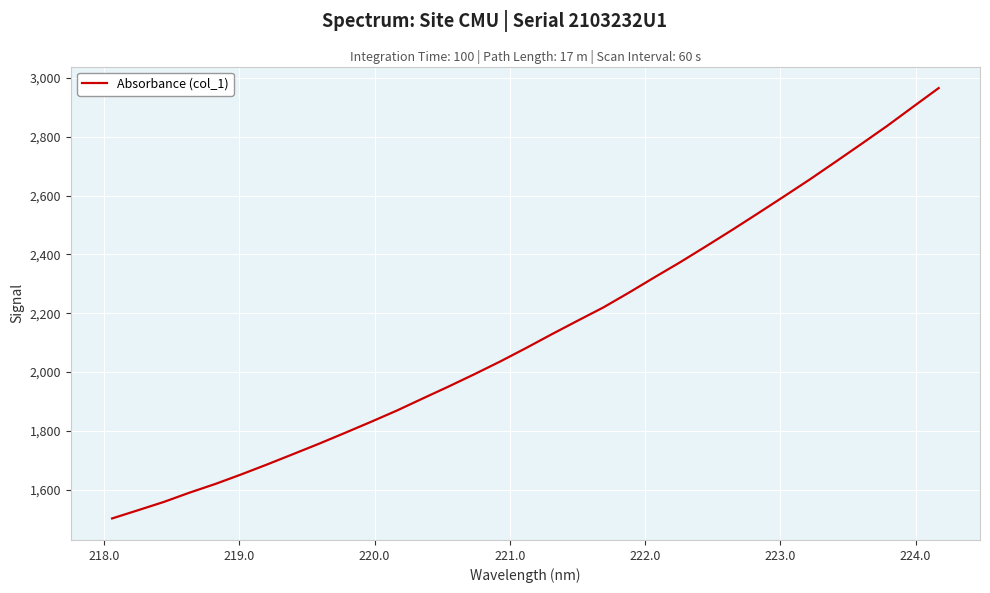

What is the smallest value displayed?

1502.8